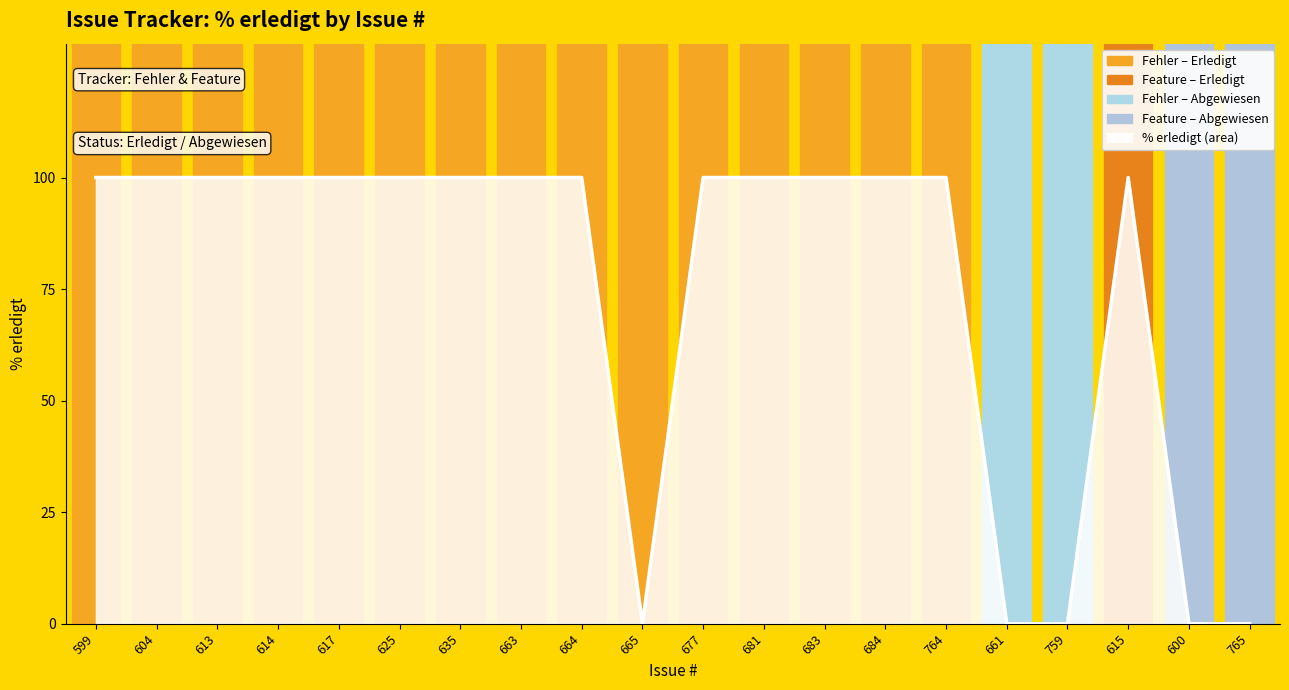

What is the sum of all values?

1500